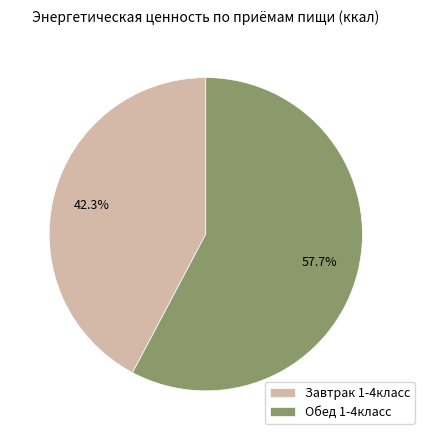

Is there any slice that represents more than half of the pie?

Yes